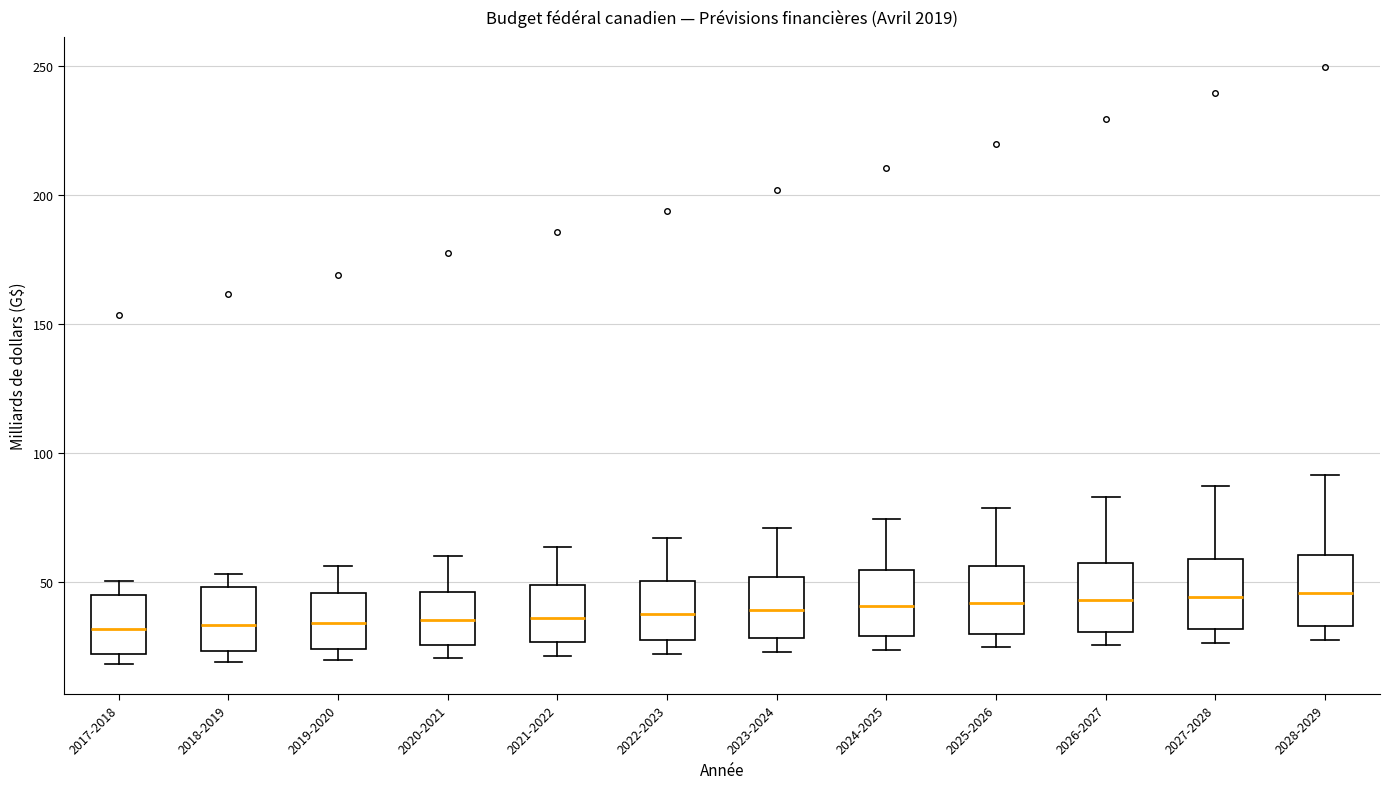

Reading left to right, transcribe this box plot: for each box, give where its median line is, the range the box spans, and where its two whiskers end, as read against the y-axis. The values are not printed on the chart, so give them approximately, as read against the axis.

2017-2018: median 30, box 20 to 45, whiskers 20 (just below the box's lower edge) to 50
2018-2019: median 35, box 25 to 50, whiskers 20 to 55
2019-2020: median 35, box 25 to 45, whiskers 20 to 55
2020-2021: median 35, box 25 to 45, whiskers 20 to 60
2021-2022: median 35, box 25 to 50, whiskers 20 to 65
2022-2023: median 40, box 30 to 50, whiskers 20 to 65
2023-2024: median 40, box 30 to 50, whiskers 25 to 70
2024-2025: median 40, box 30 to 55, whiskers 25 to 75
2025-2026: median 40, box 30 to 55, whiskers 25 to 80
2026-2027: median 45, box 30 to 60, whiskers 25 to 85
2027-2028: median 45, box 30 to 60, whiskers 25 to 85
2028-2029: median 45, box 35 to 60, whiskers 30 to 90